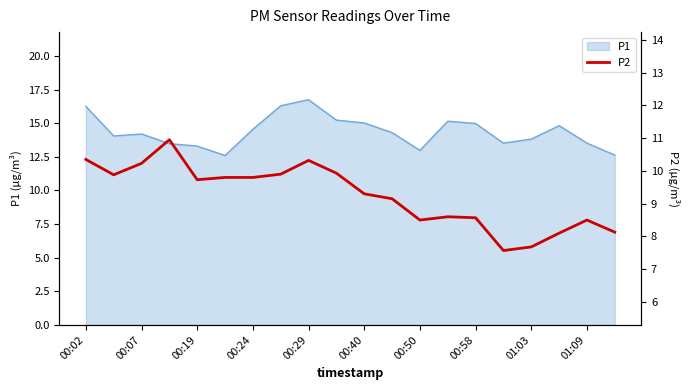

The value of P1 at 00:29 is 7.5. True or false?

False